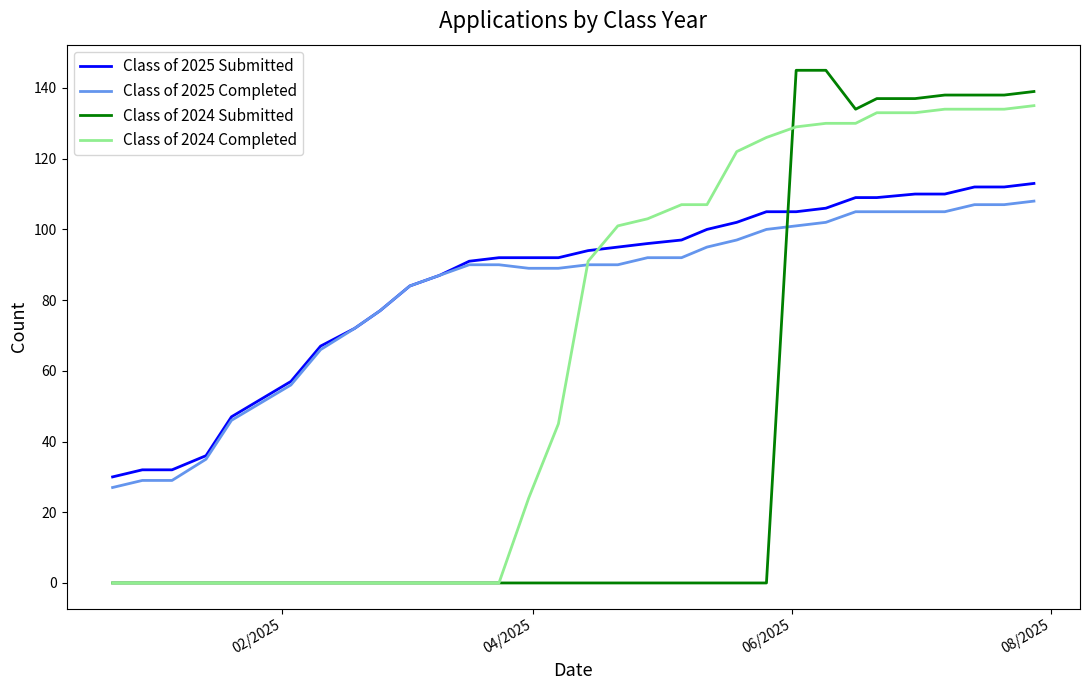

What is the maximum value shown in the chart?

145